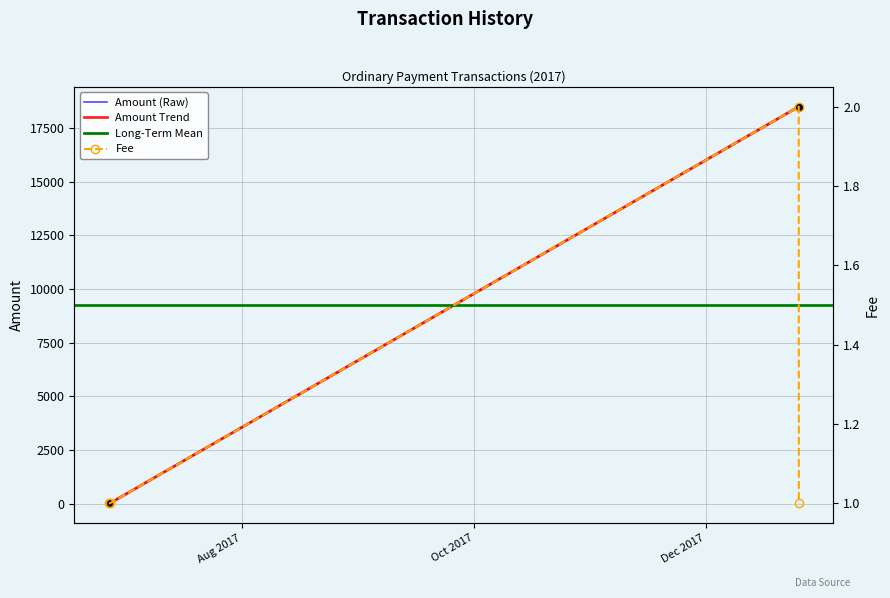

What is the change in value from 2017-06-27 05:34:48 to 2017-12-25 10:42:13?

+18489